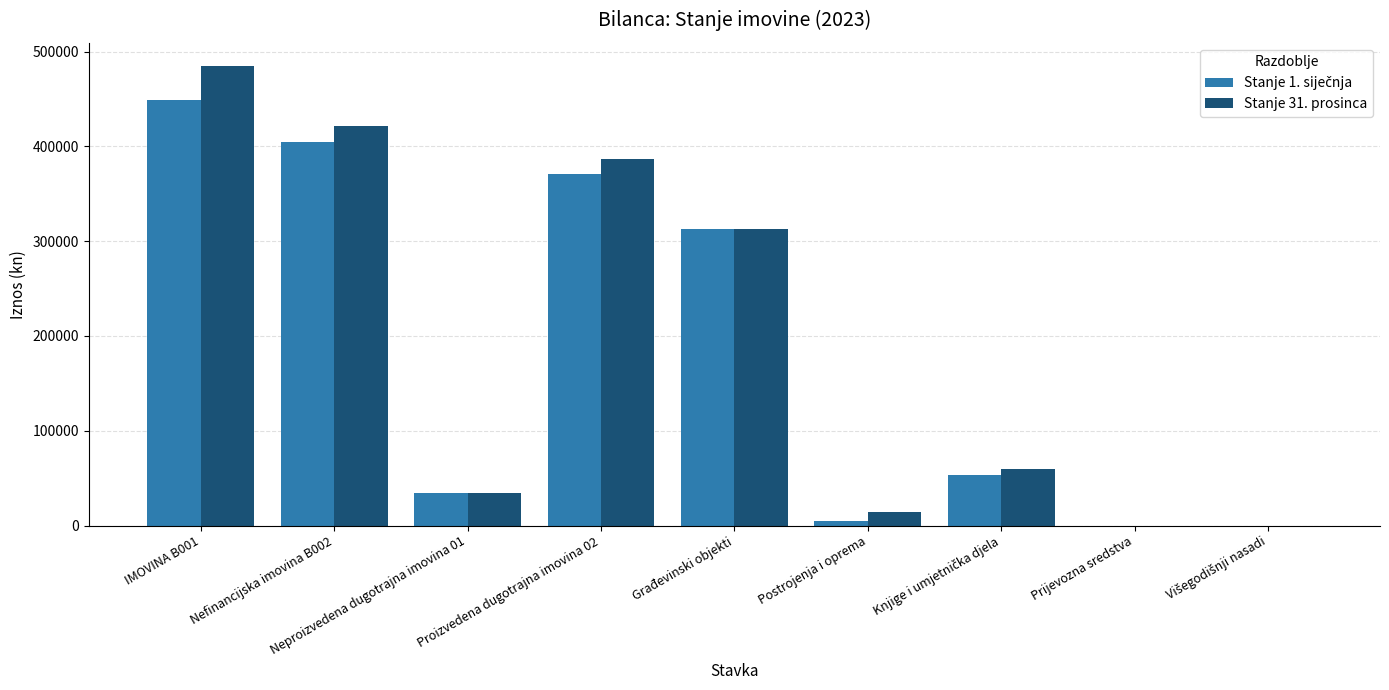

At which category is the sum across all series the highest?

IMOVINA B001